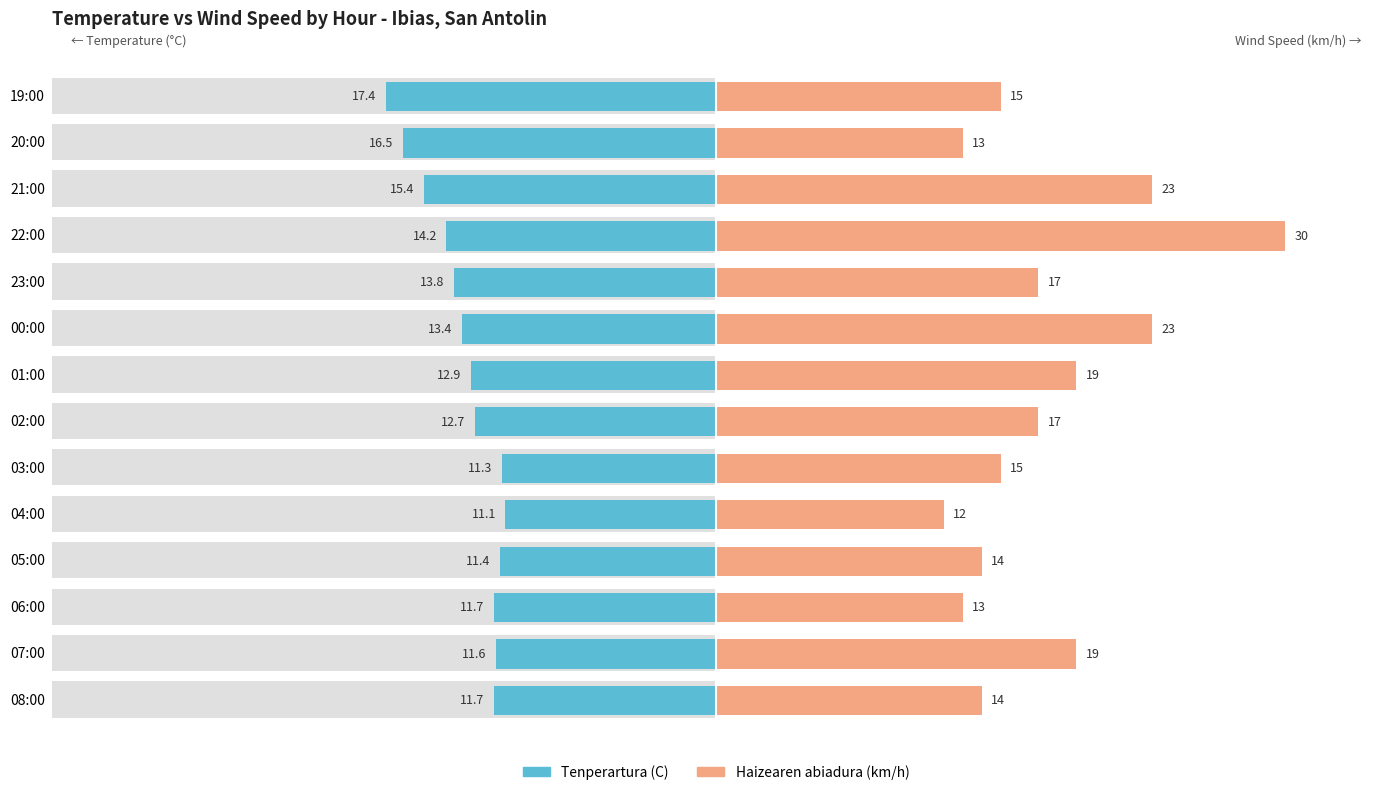

Which series has the largest total across all categories?

Haizearen abiadura (km/h)